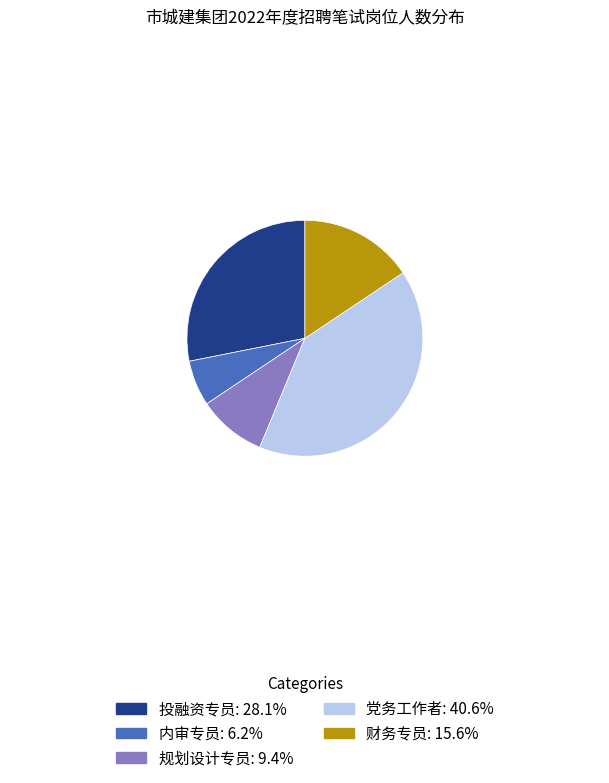

Which slice is the smallest?

内审专员